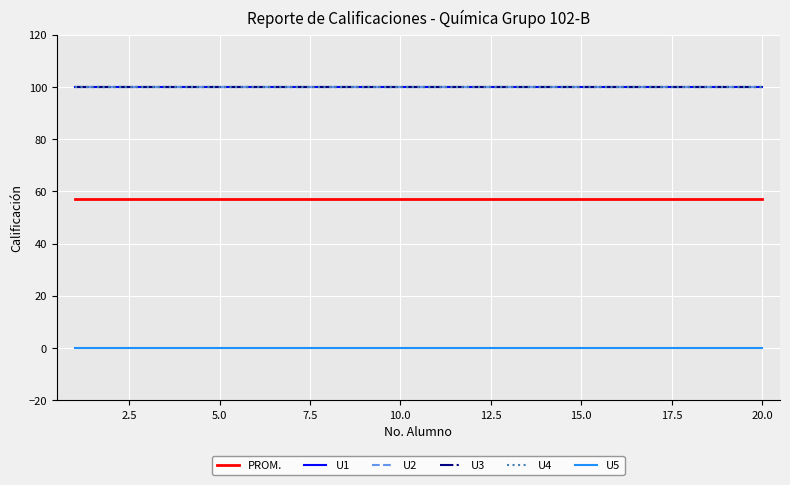

Reading left to right, list all the values displayed in this chart.

PROM.: 57.1	57.1	57.1	57.1	57.1	57.1	57.1	57.1	57.1	57.1	57.1	57.1	57.1	57.1	57.1	57.1	57.1	57.1	57.1	57.1
U1: 100.0	100.0	100.0	100.0	100.0	100.0	100.0	100.0	100.0	100.0	100.0	100.0	100.0	100.0	100.0	100.0	100.0	100.0	100.0	100.0
U2: 100.0	100.0	100.0	100.0	100.0	100.0	100.0	100.0	100.0	100.0	100.0	100.0	100.0	100.0	100.0	100.0	100.0	100.0	100.0	100.0
U3: 100.0	100.0	100.0	100.0	100.0	100.0	100.0	100.0	100.0	100.0	100.0	100.0	100.0	100.0	100.0	100.0	100.0	100.0	100.0	100.0
U4: 100.0	100.0	100.0	100.0	100.0	100.0	100.0	100.0	100.0	100.0	100.0	100.0	100.0	100.0	100.0	100.0	100.0	100.0	100.0	100.0
U5: 0.0	0.0	0.0	0.0	0.0	0.0	0.0	0.0	0.0	0.0	0.0	0.0	0.0	0.0	0.0	0.0	0.0	0.0	0.0	0.0